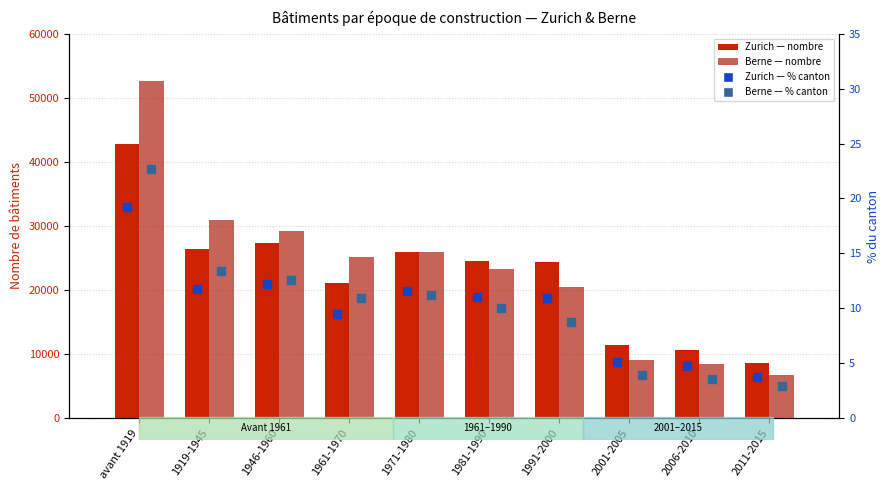

What is the total value across all series at 2001-2005?

20515.0